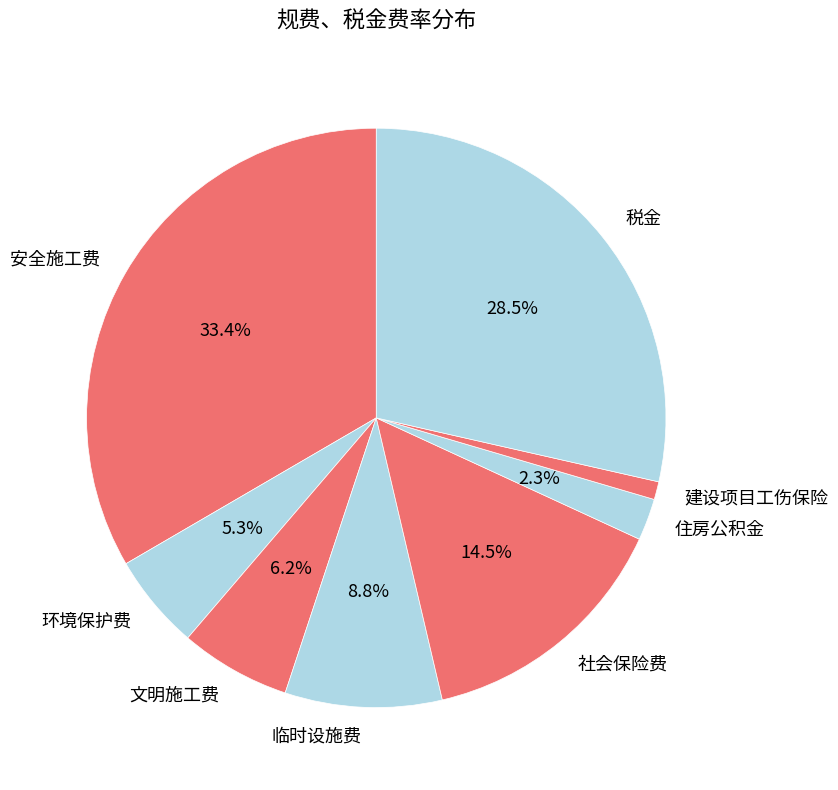

Is the sum of 社会保险费 and 住房公积金 greater than half?

No